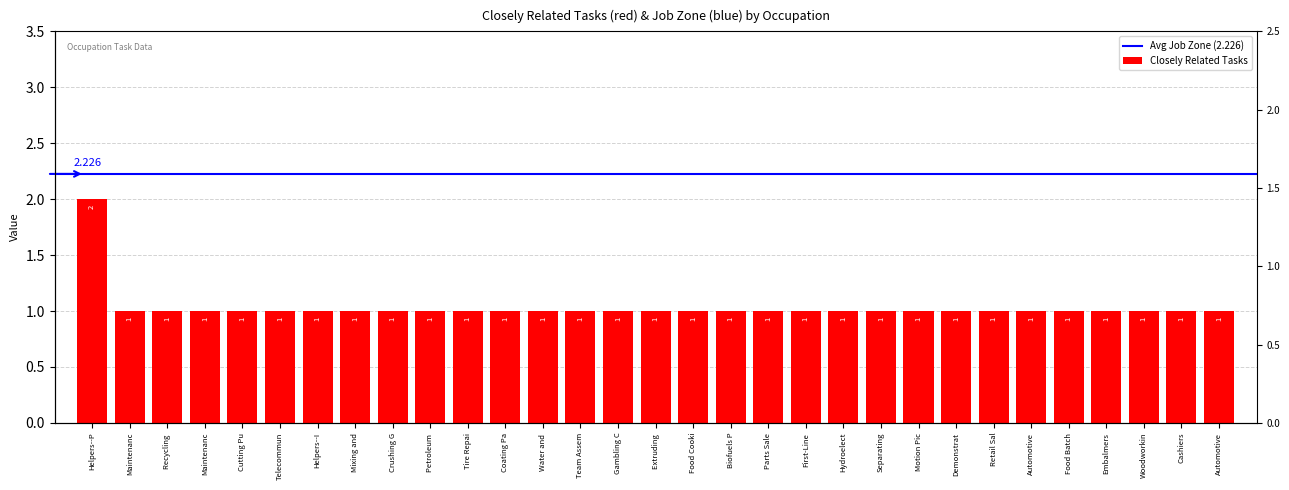

What is the value of the 11th bar from the left?

1